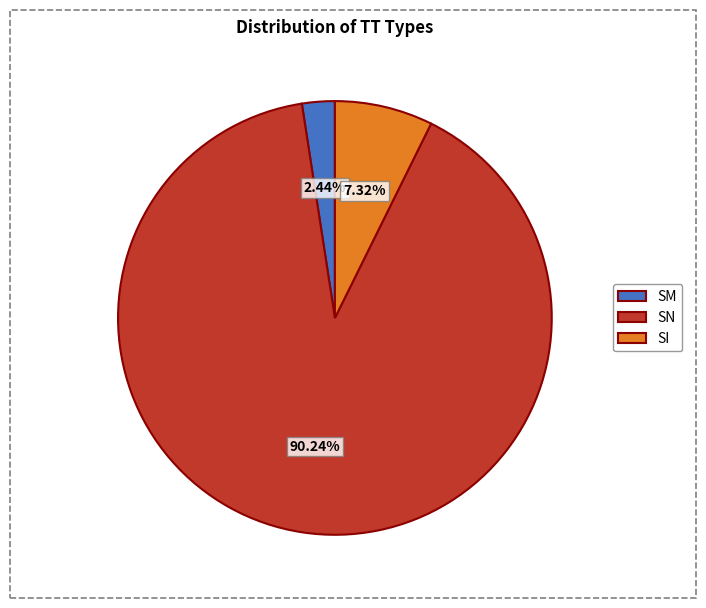

What percentage is NOT represented by SI?

92.7%